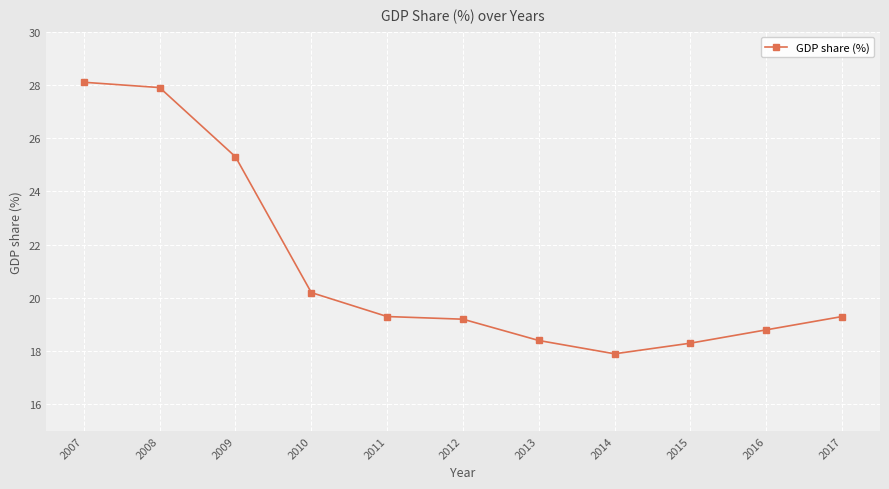

Count the number of values greater than 19.

7